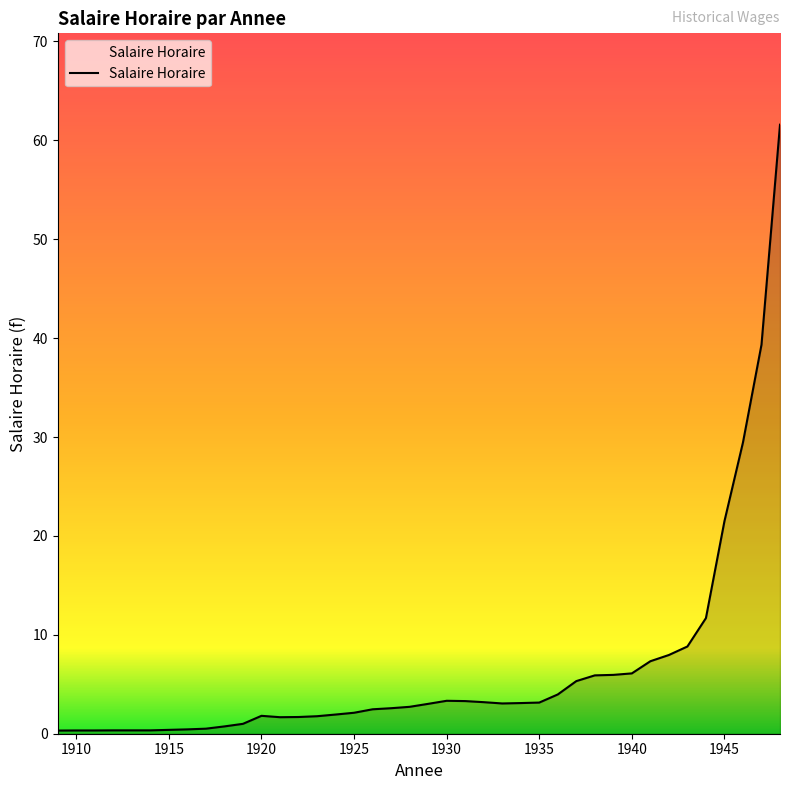

What is the difference between the maximum and minimum values?

61.3